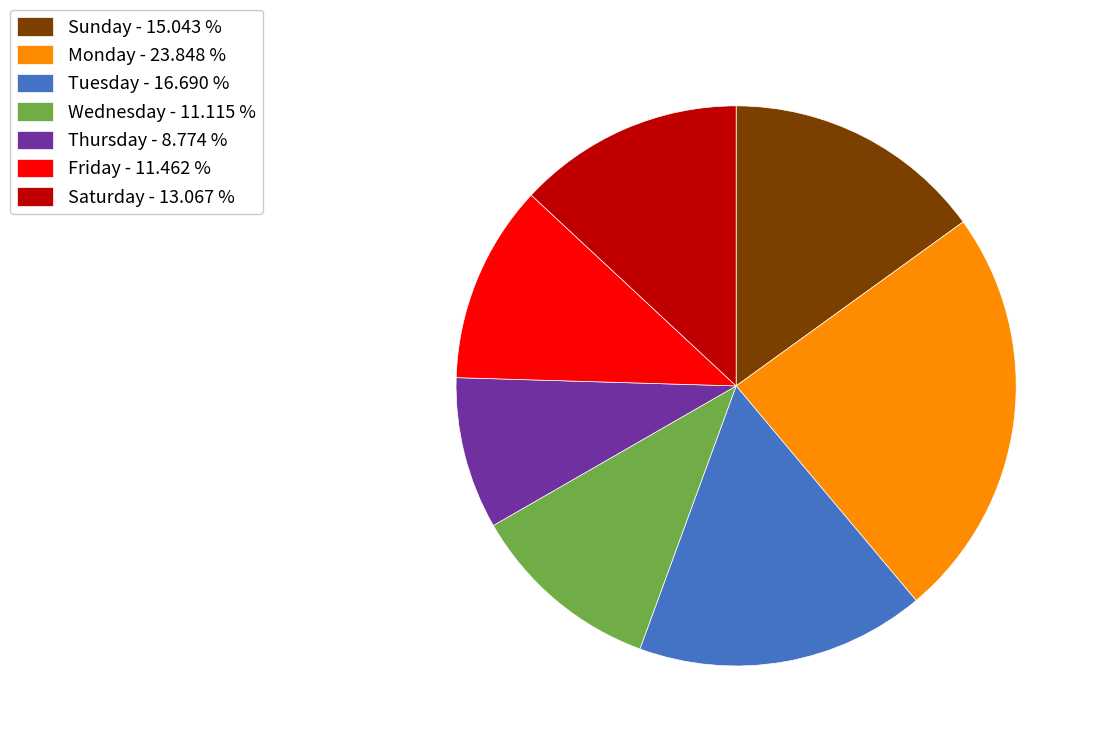

Which category has the smallest portion of the pie?

Thursday - 8.774 %